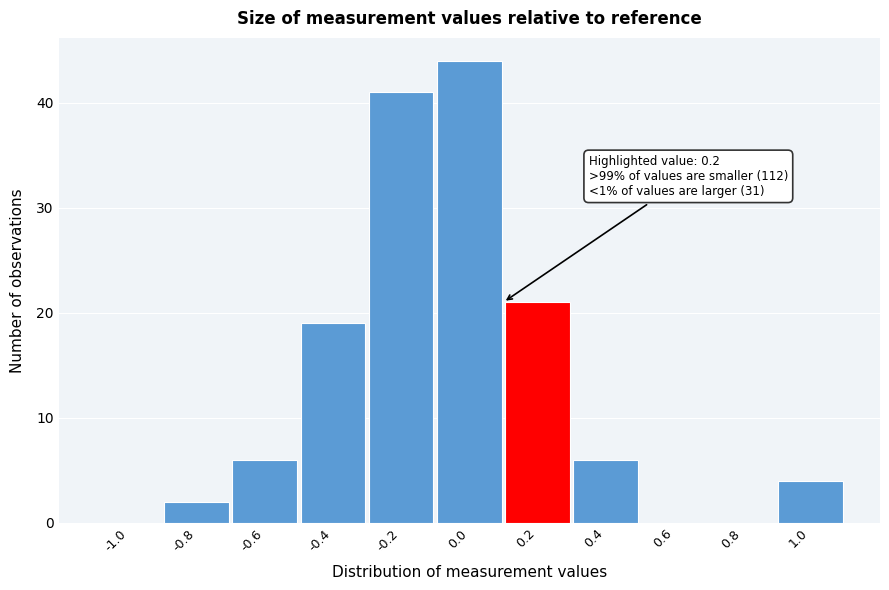

Reading left to right, what are all the values shown in this chart?

-1.0=0	-0.8=2	-0.6=6	-0.4=19	-0.2=41	0.0=44	0.2=21	0.4=6	0.6=0	0.8=0	1.0=4